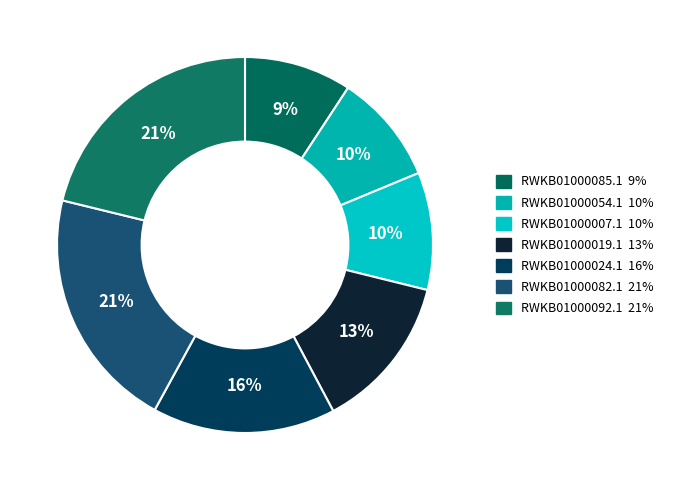

How many slices are in this pie chart?

7